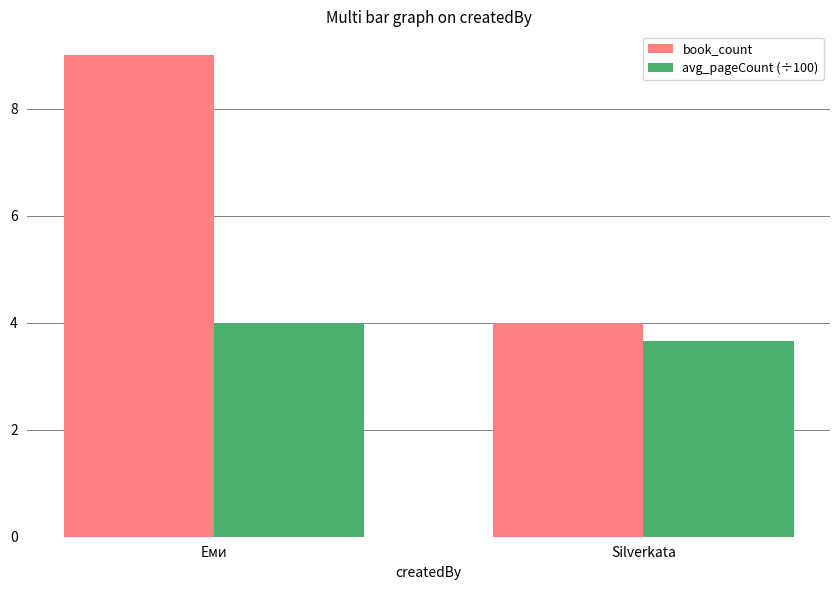

What is the sum of all book_count values?

13.0